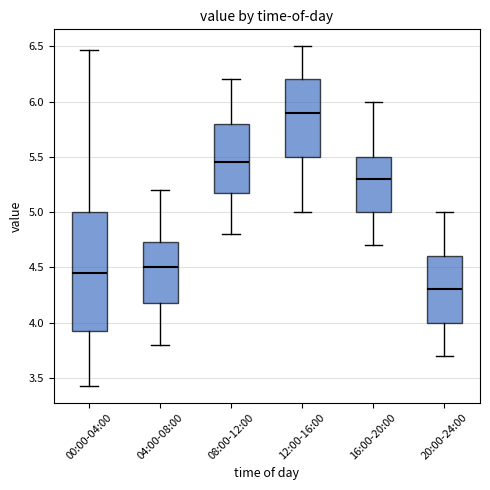

Reading left to right, read every box against the y-axis: the position of its median line, the range the box covers, and the ends of its whiskers. The values are not printed on the chart, so give them approximately, as read against the axis.

00:00-04:00: median 4.45, box 3.90 to 5.00, whiskers 3.45 to 6.45
04:00-08:00: median 4.50, box 4.20 to 4.75, whiskers 3.80 to 5.20
08:00-12:00: median 5.45, box 5.20 to 5.80, whiskers 4.80 to 6.20
12:00-16:00: median 5.90, box 5.50 to 6.20, whiskers 5.00 to 6.50
16:00-20:00: median 5.30, box 5.00 to 5.50, whiskers 4.70 to 6.00
20:00-24:00: median 4.30, box 4.00 to 4.60, whiskers 3.70 to 5.00